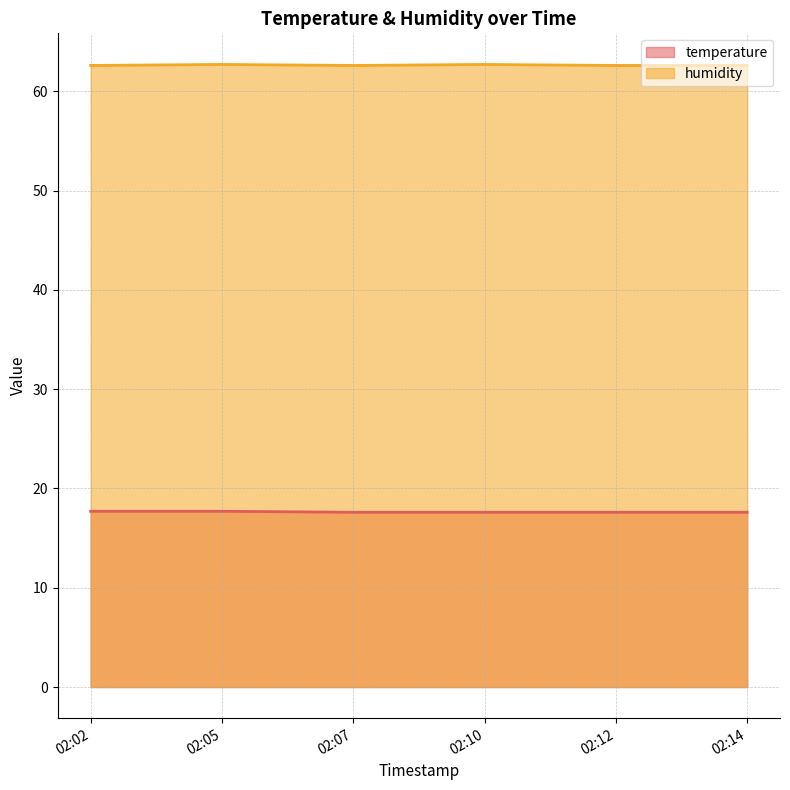

What is the difference between the highest and lowest values at 02:07?

45.0